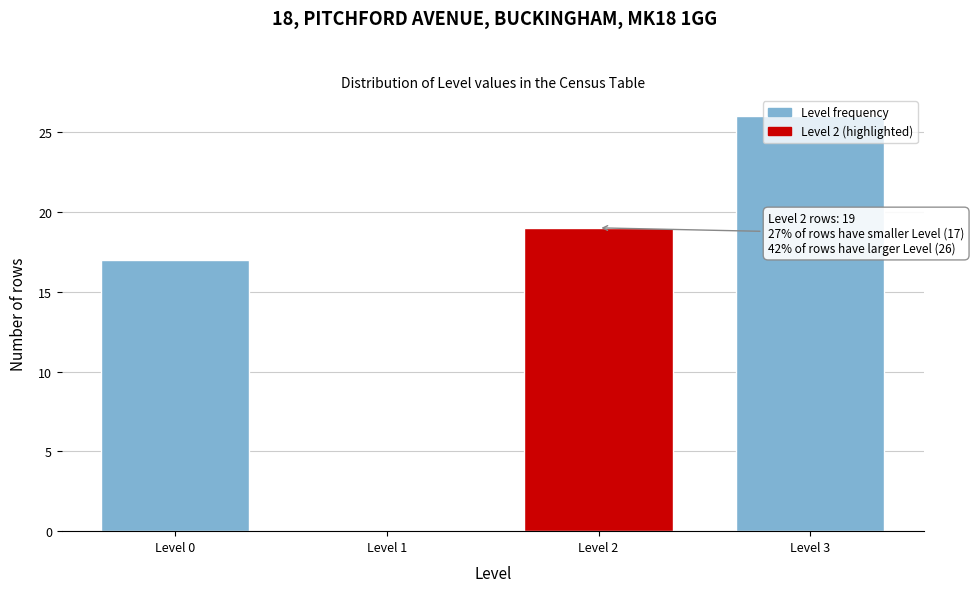

What is the sum of all values?

62